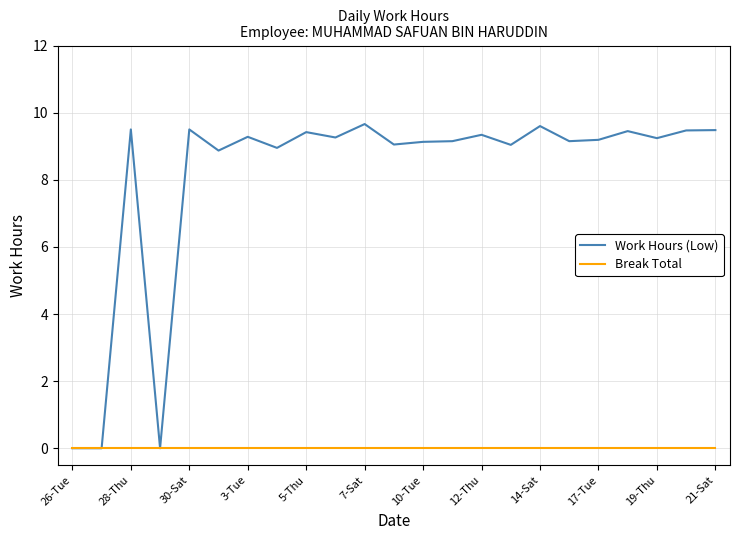

Which series has the largest range (max minus min)?

Work Hours (Low)